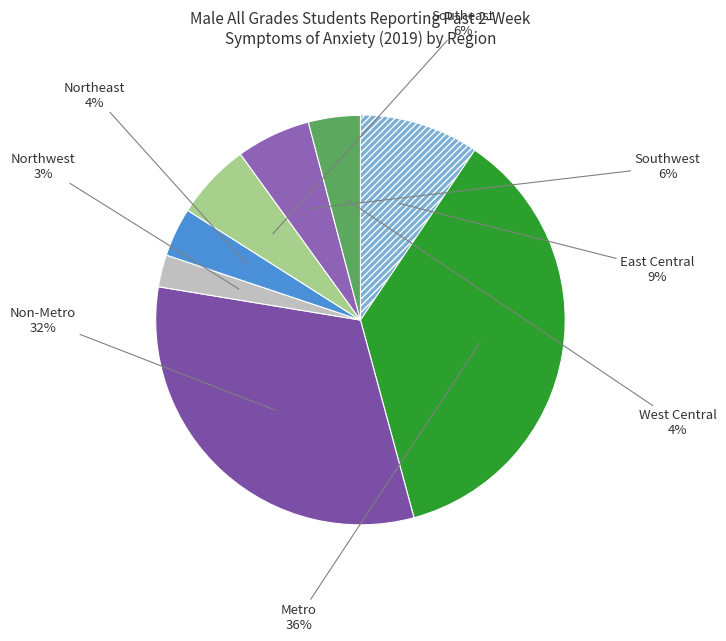

Which slice is the smallest?

Northwest